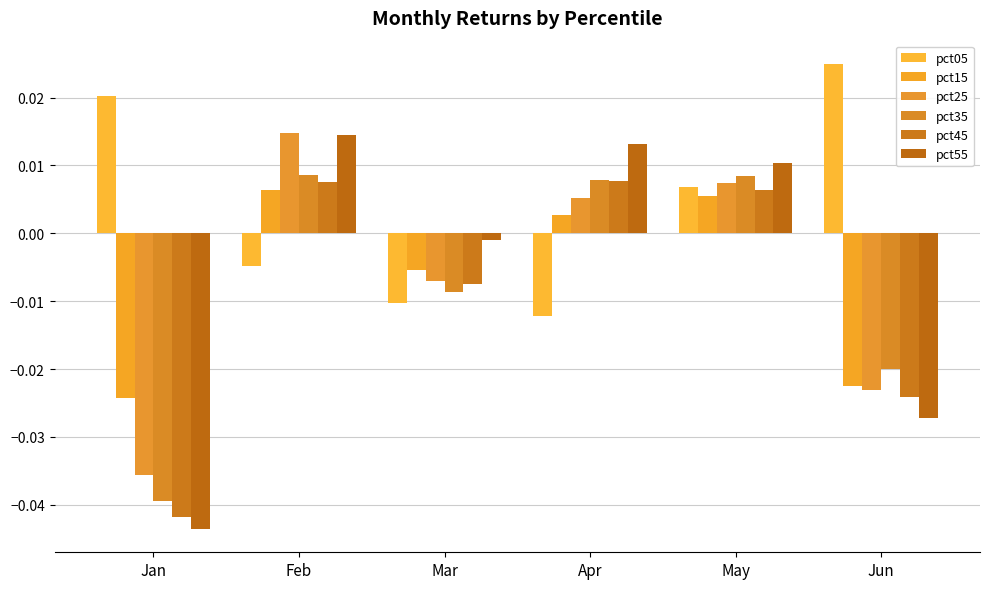

Rank the series by their maximum value, from highest to lowest.

pct05, pct25, pct55, pct35, pct45, pct15